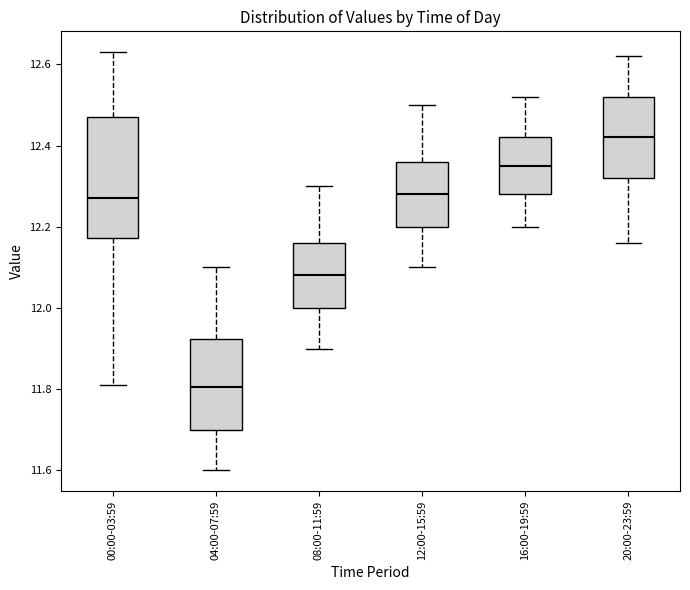

Which box is the tallest, from its lower edge to its upper edge?

00:00-03:59